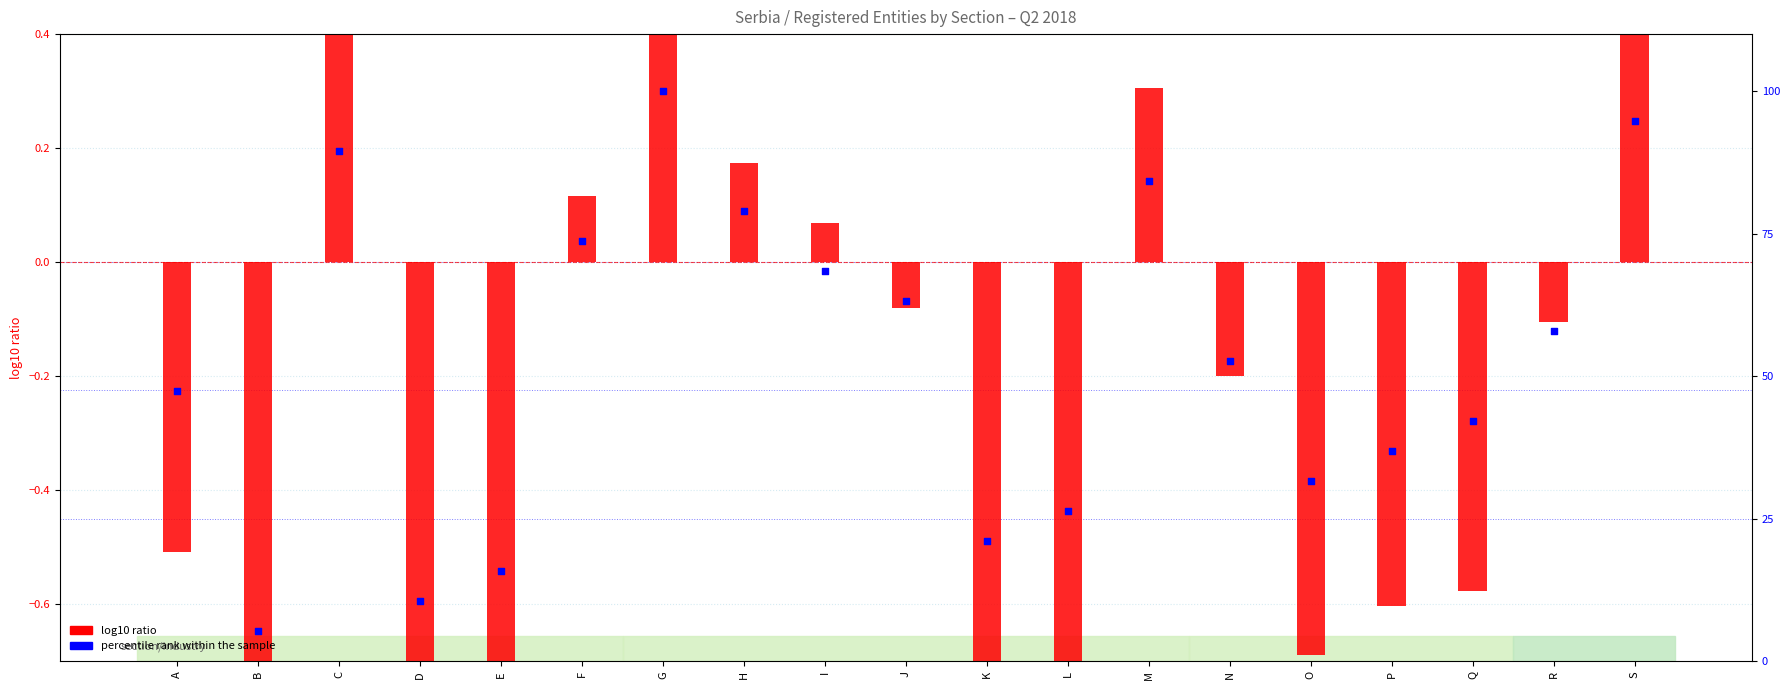

Is the value of percentile rank within the sample at G greater than the value of log10 ratio (Registered) at S?

Yes